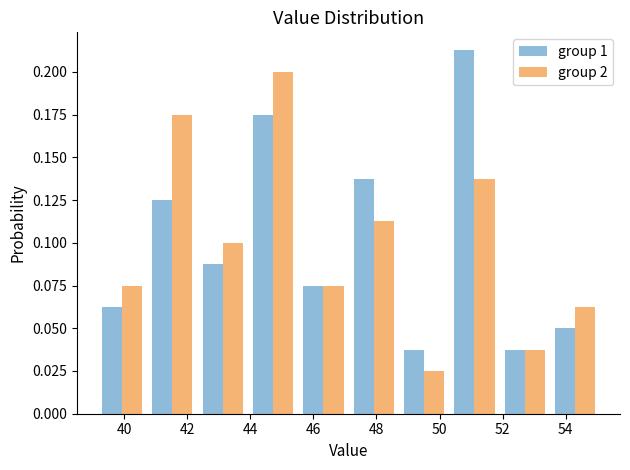

What is the height of the group 2 bar covering 47.2 to 48.8 on the x-axis? Neither the bar edges nor the heights are printed on the chart, so give them approximately, as read against the axes.

0.115